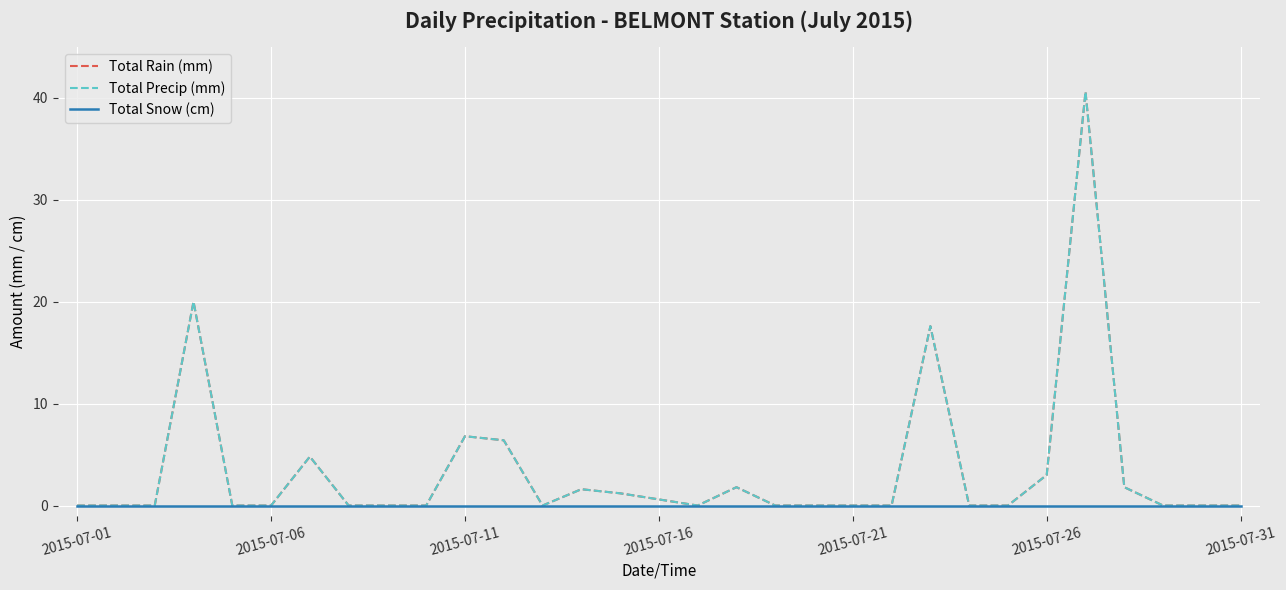

Does the chart have visible grid lines?

Yes